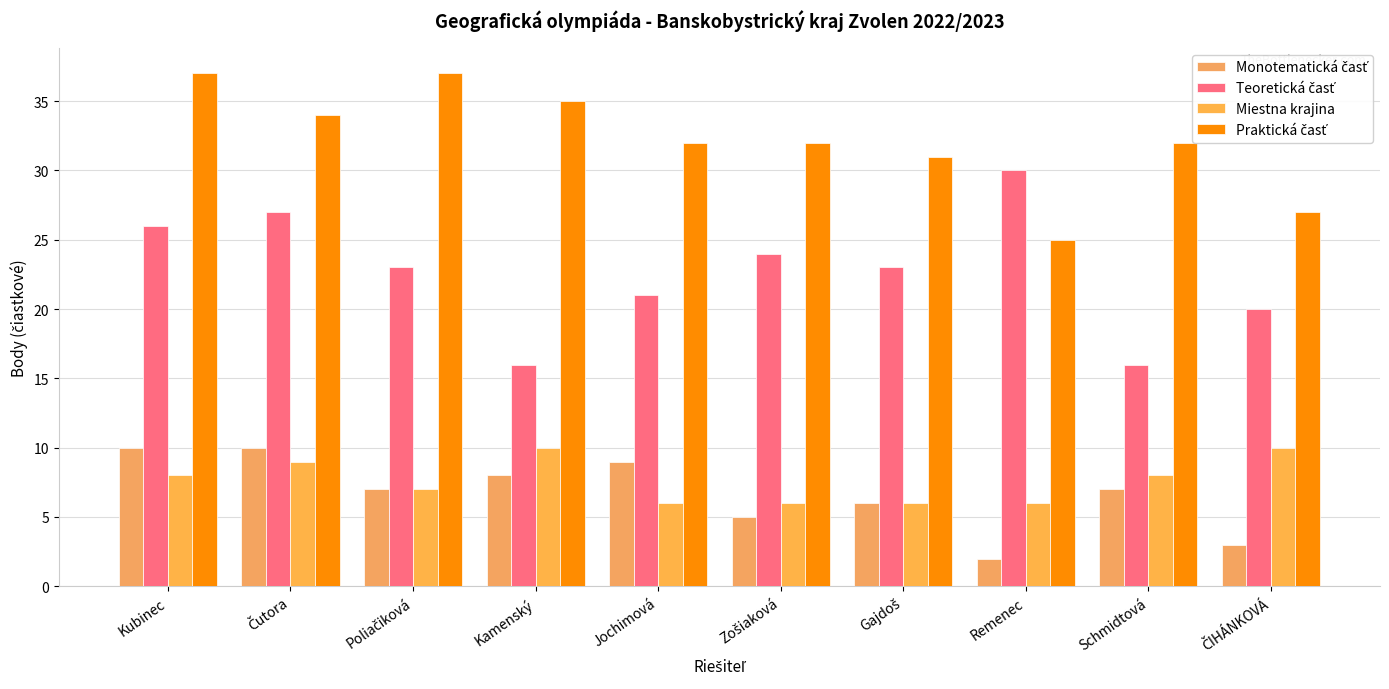

At which label does Monotematická časť reach its minimum?

Remenec